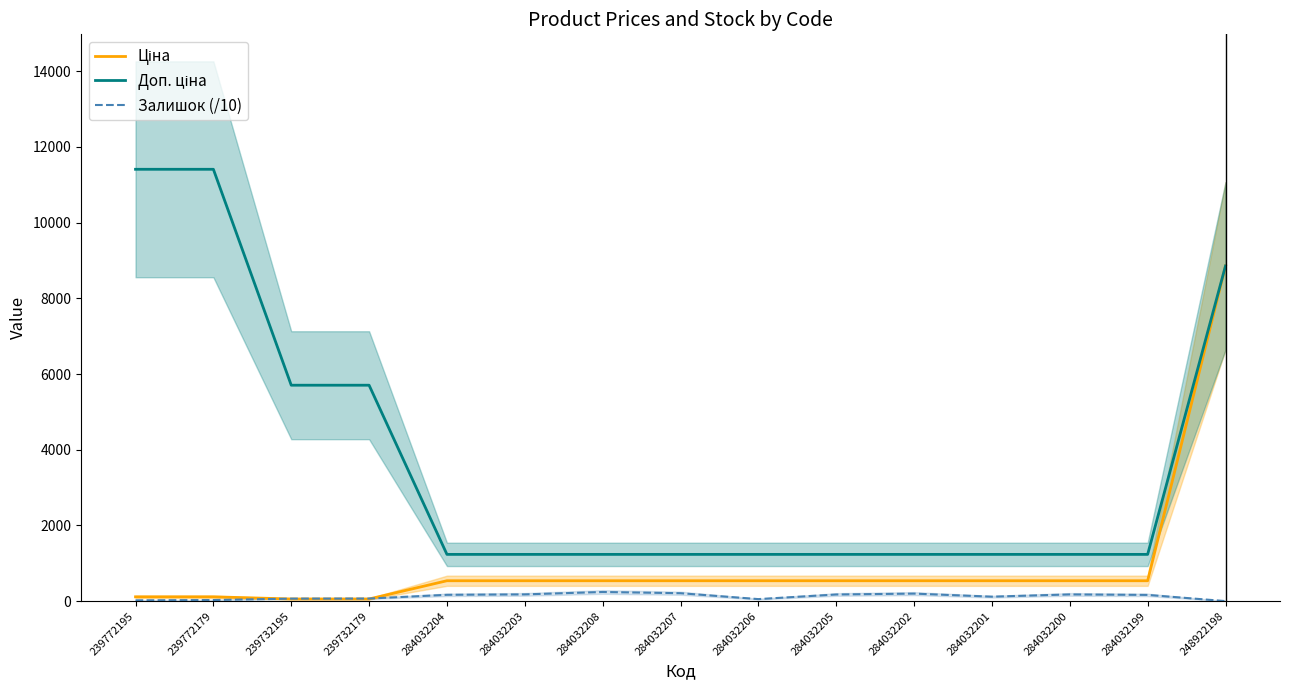

True or false: Доп. ціна and Залишок (/10) intersect in this chart.

False